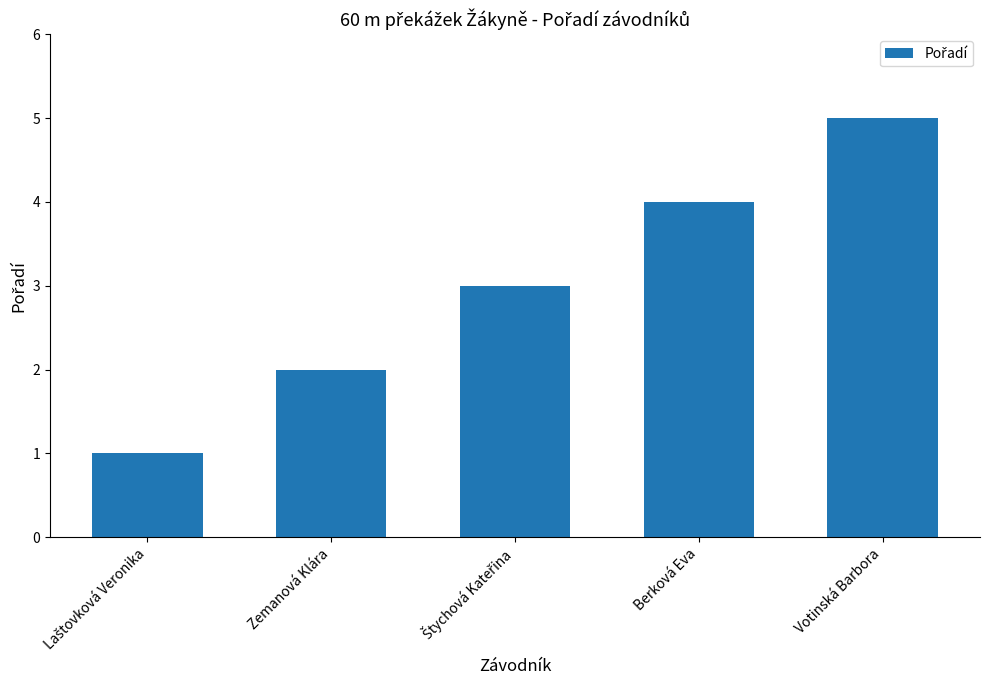

What position from the left is Zemanová Klára?

2